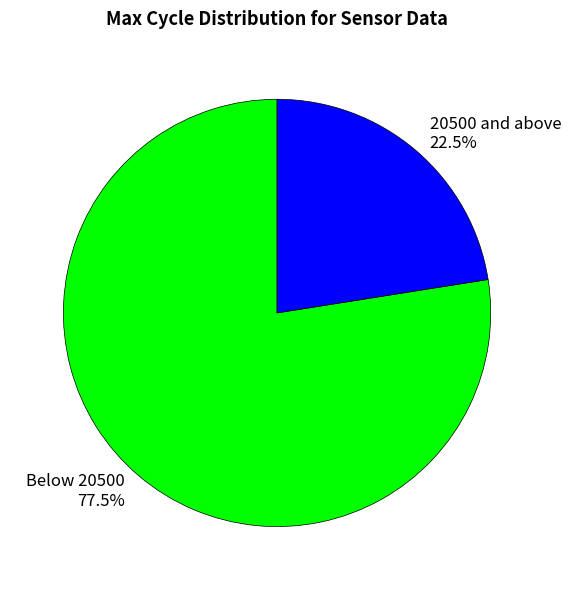

Which category has the smallest portion of the pie?

20500 and above 22.5%